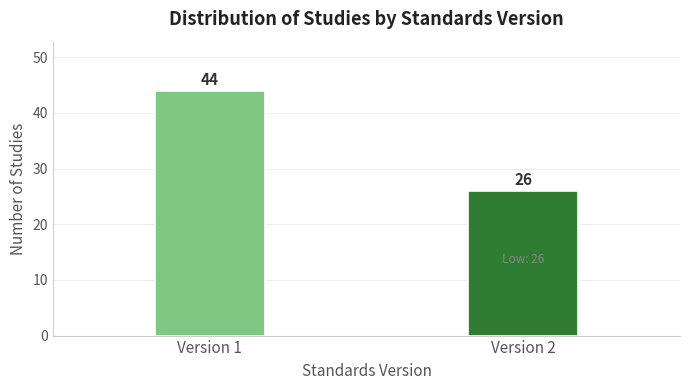

Reading right to left, list all the values displayed in this chart.

26	44